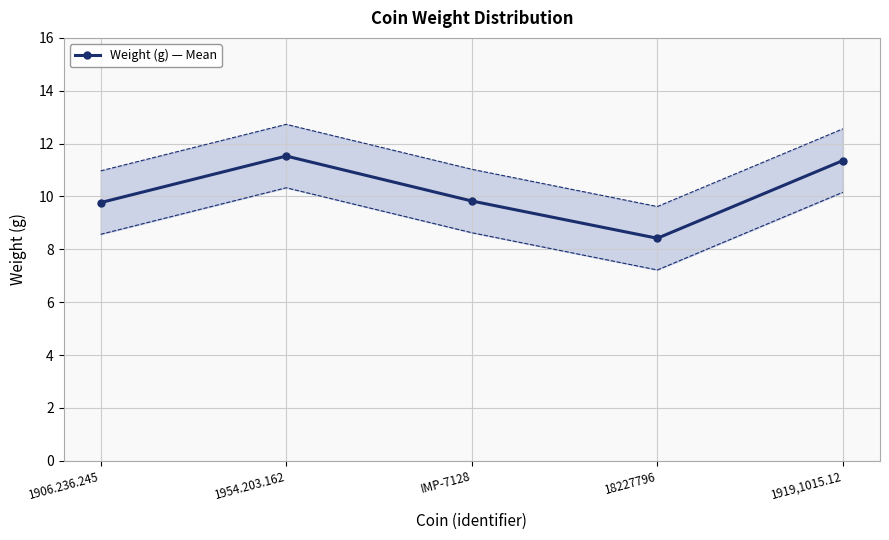

Where does the data first go above 9?

1906.236.245